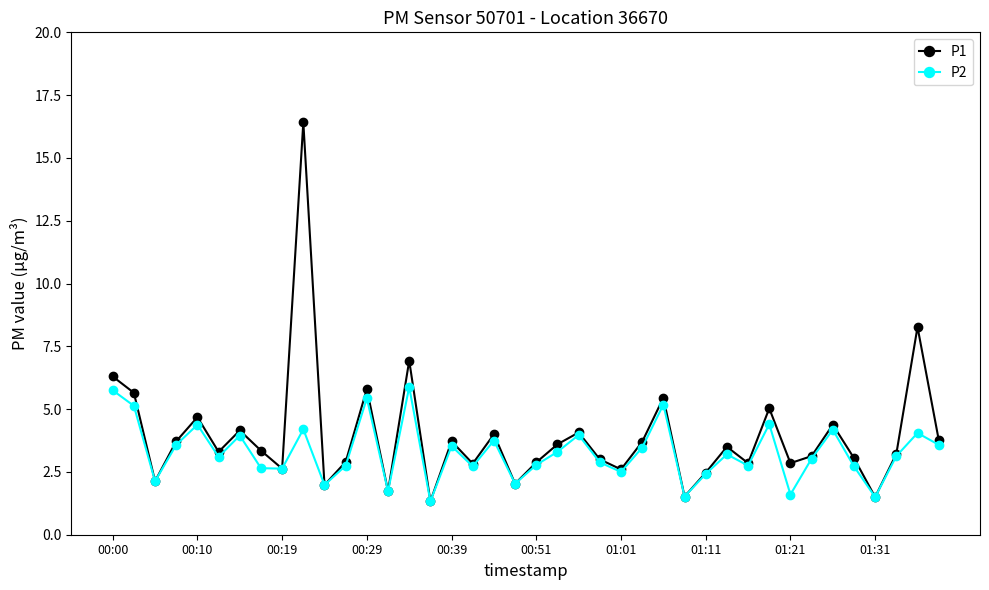

Which series has the largest range (max minus min)?

P1